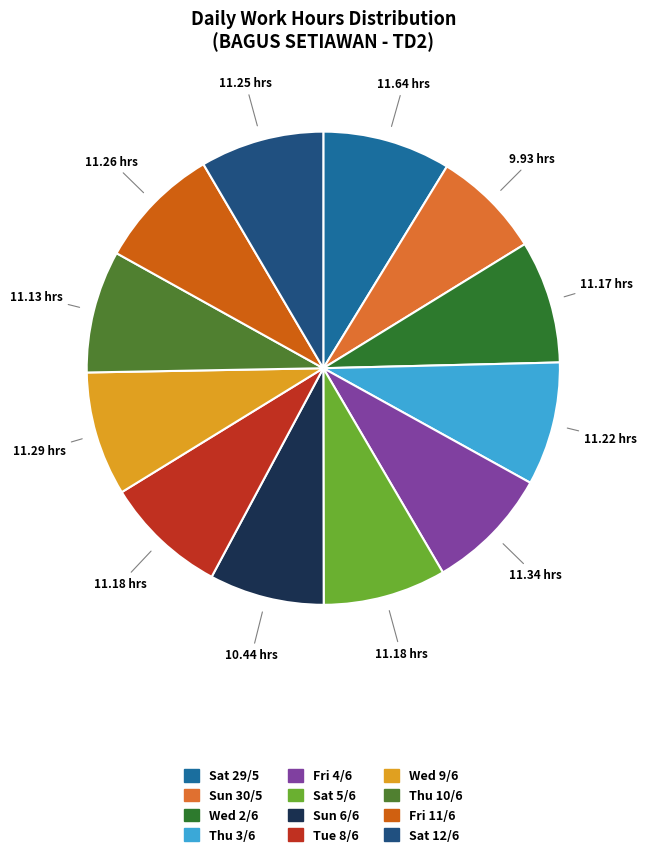

What is the ratio of the value at Thu 10/6 to the value at Sat 29/5?

1.0